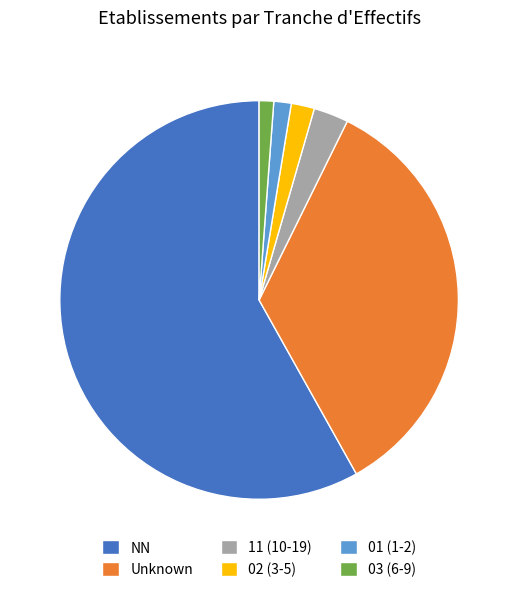

The 03 (6-9) slice represents 15% of the pie. True or false?

False